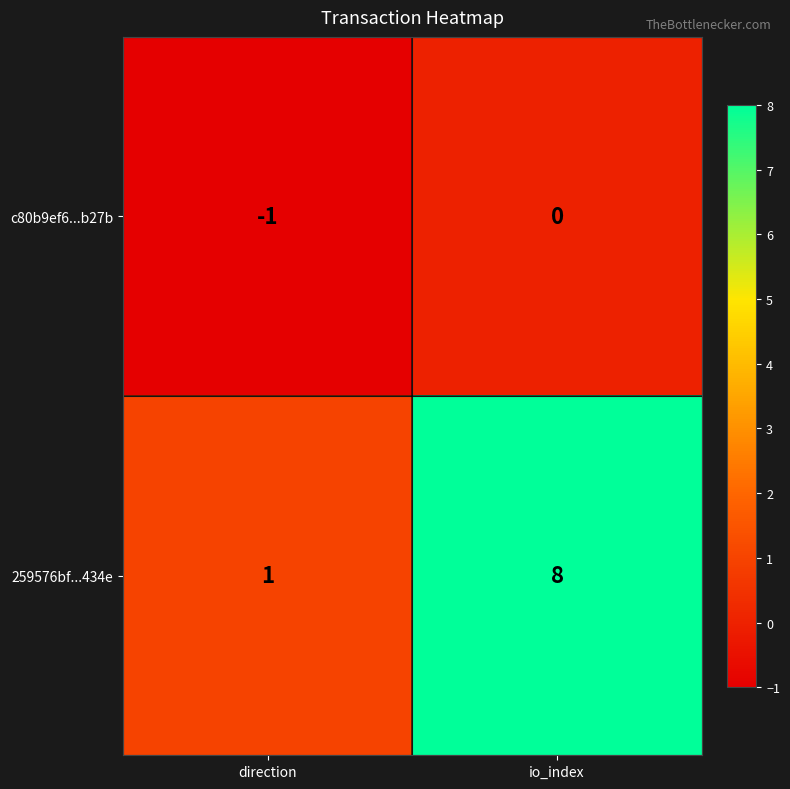

How many categories are shown in the chart?

2